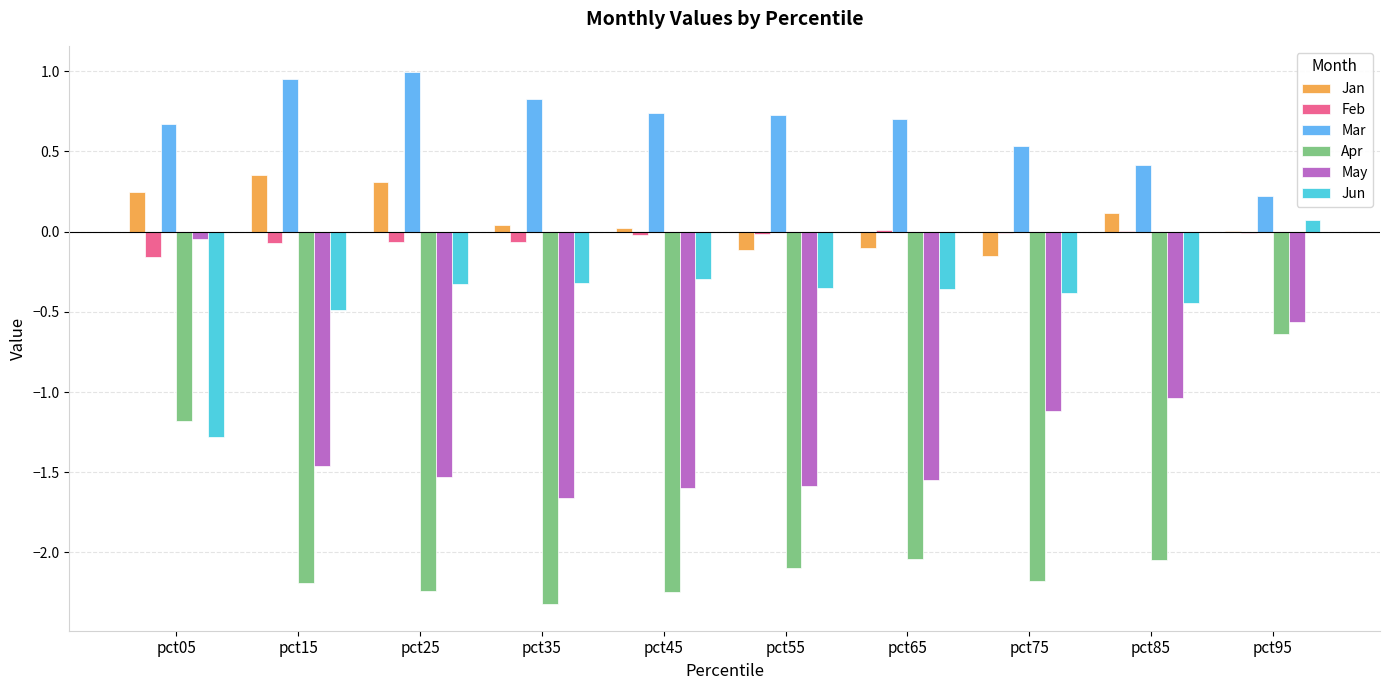

What is the sum of all May values?

-12.2